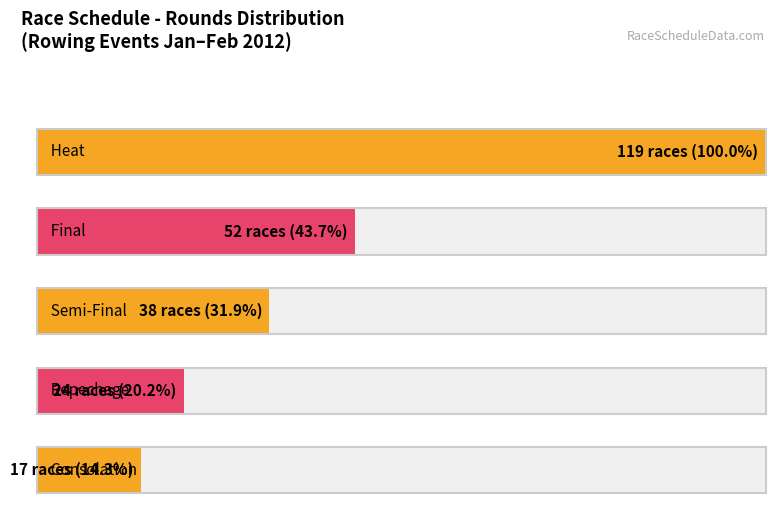

Reading right to left, what are all the values shown in this chart?

4=17	3=24	2=38	1=52	0=119